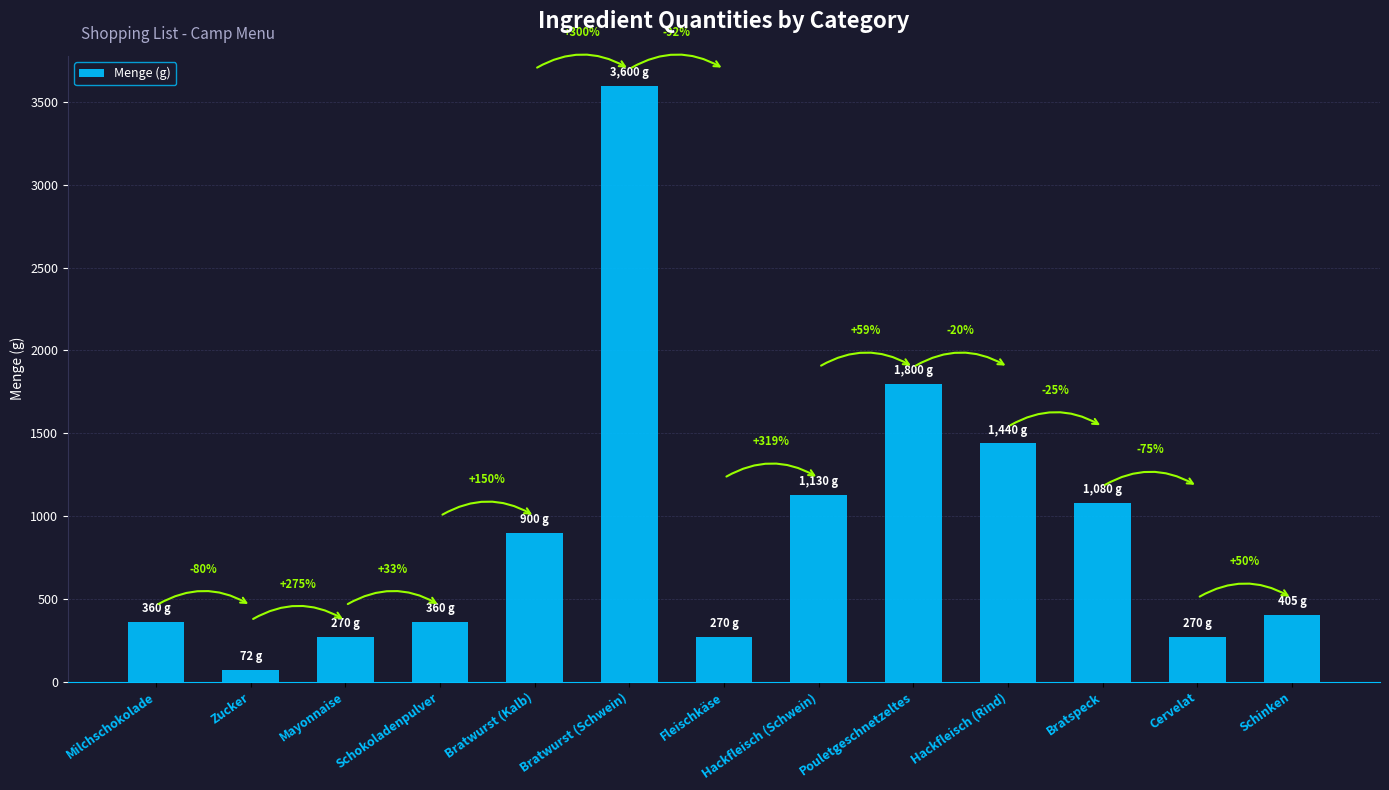

What is the label of the 3rd bar from the right?

Bratspeck